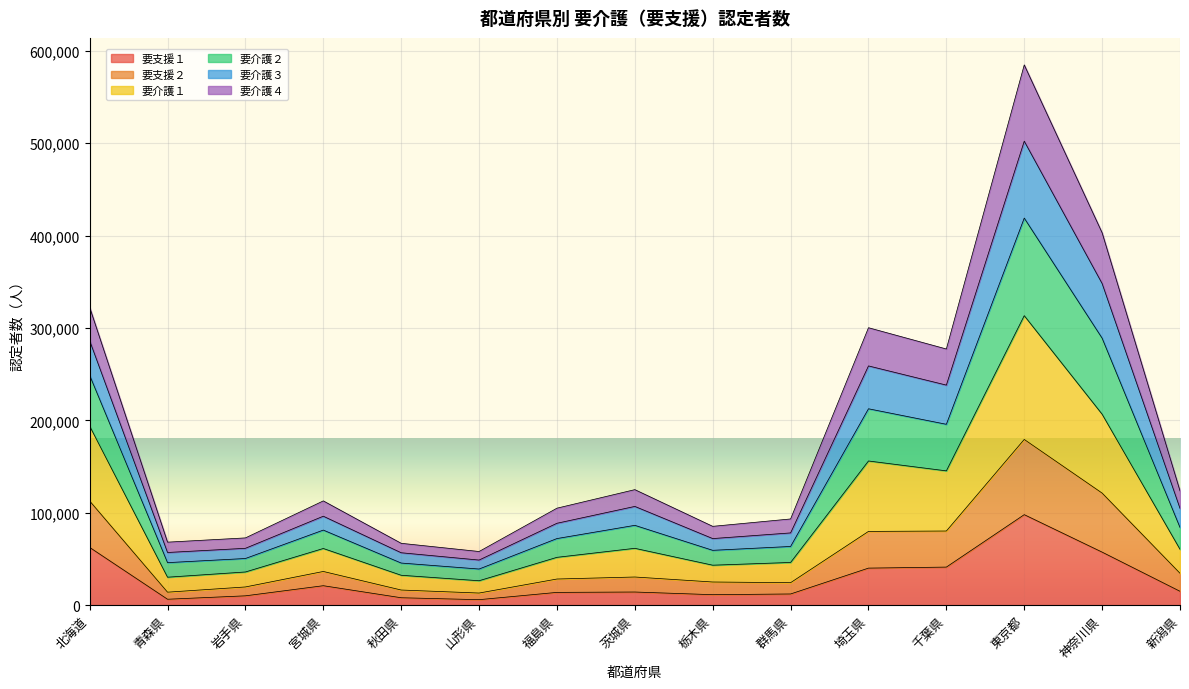

In 要介護１, how many points are lower than both neighbors (excluding endpoints)?

4